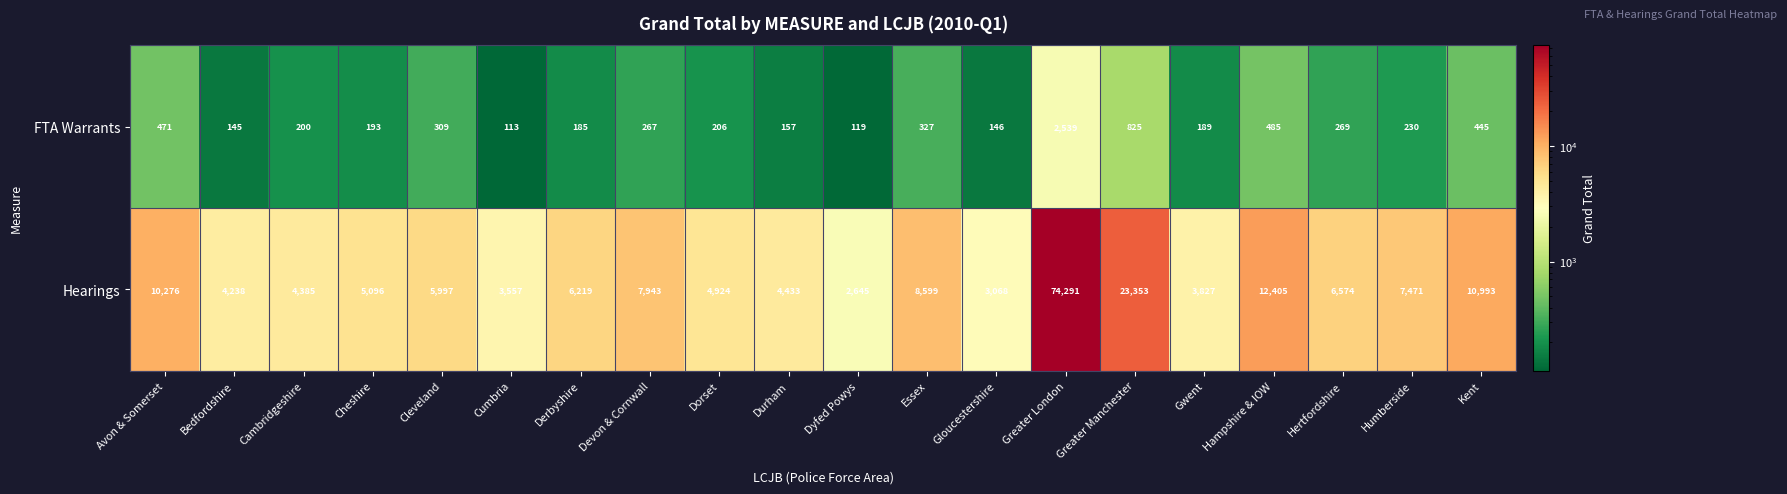

What is the difference between the Hearings values at Humberside and Kent?

3522